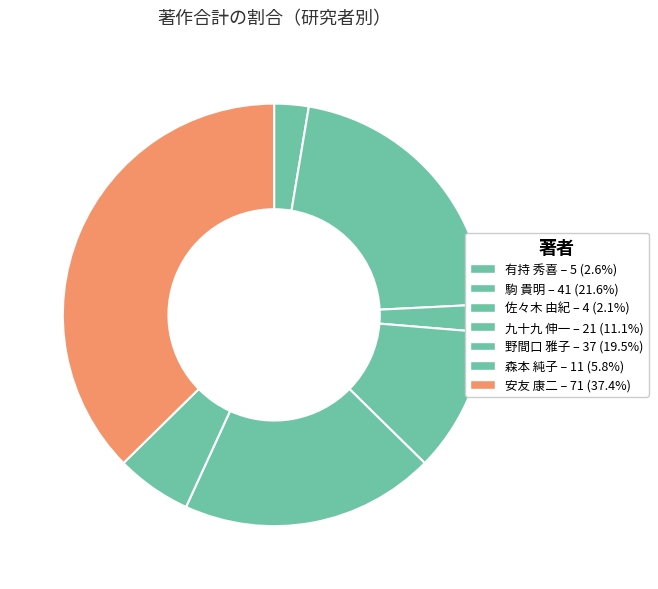

Count the number of slices in the pie.

7